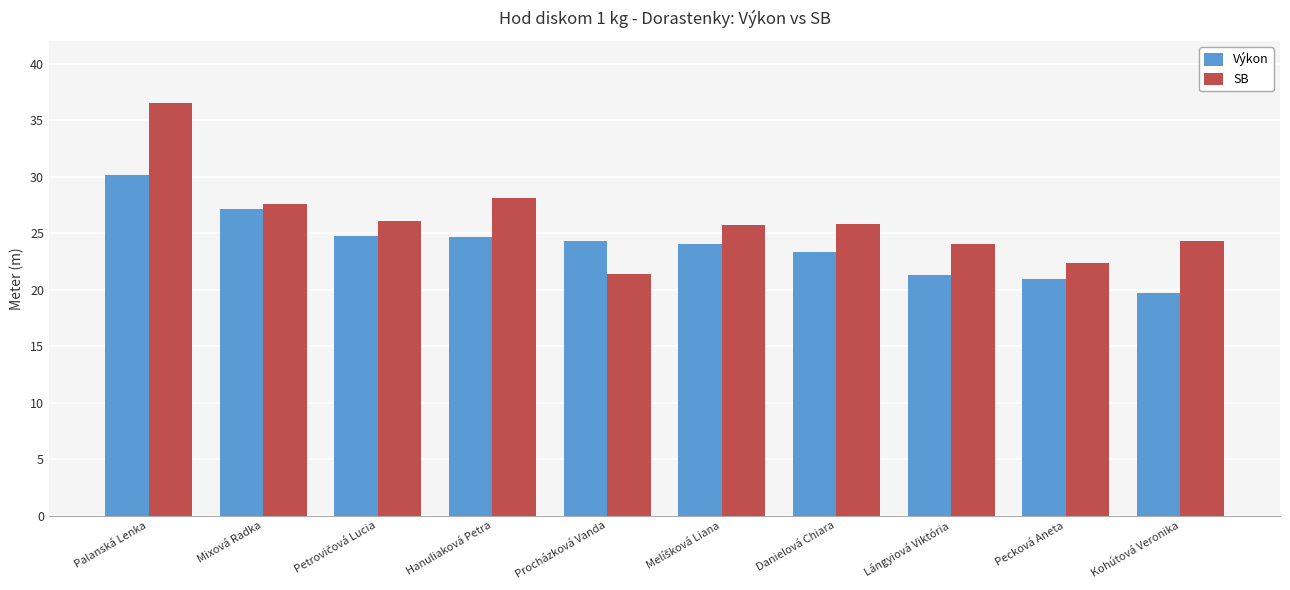

The Výkon series shows 24.7 at Hanuliaková Petra. True or false?

True